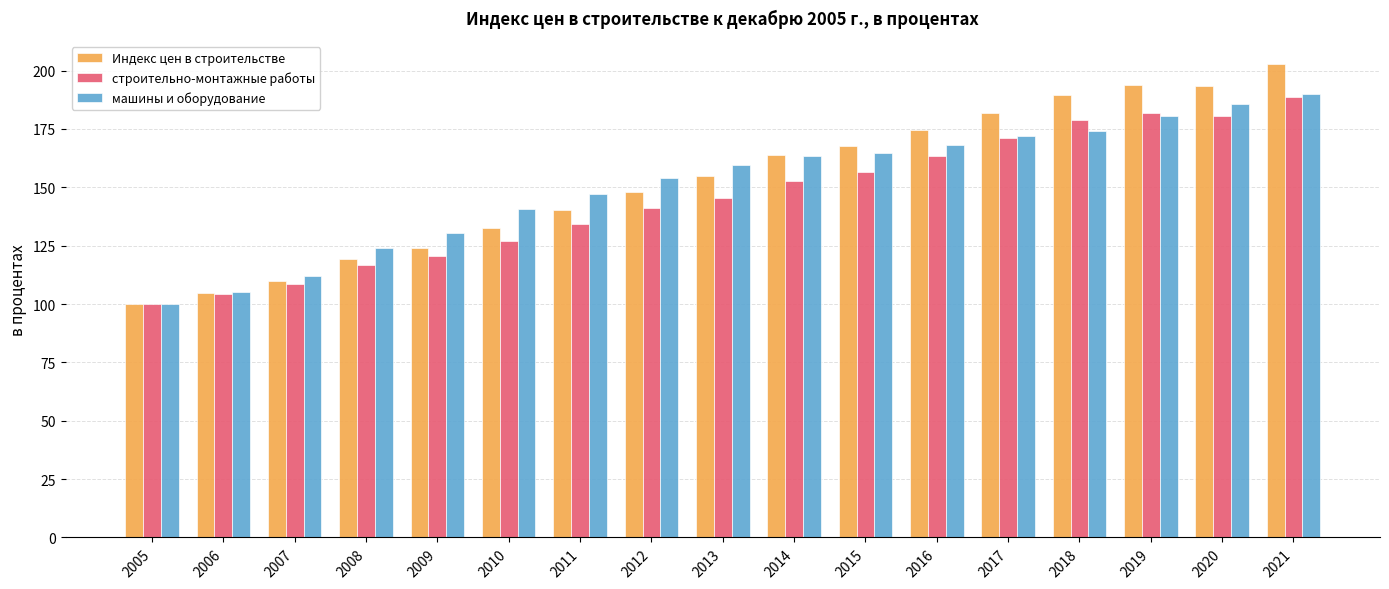

How many bars are there in total?

51